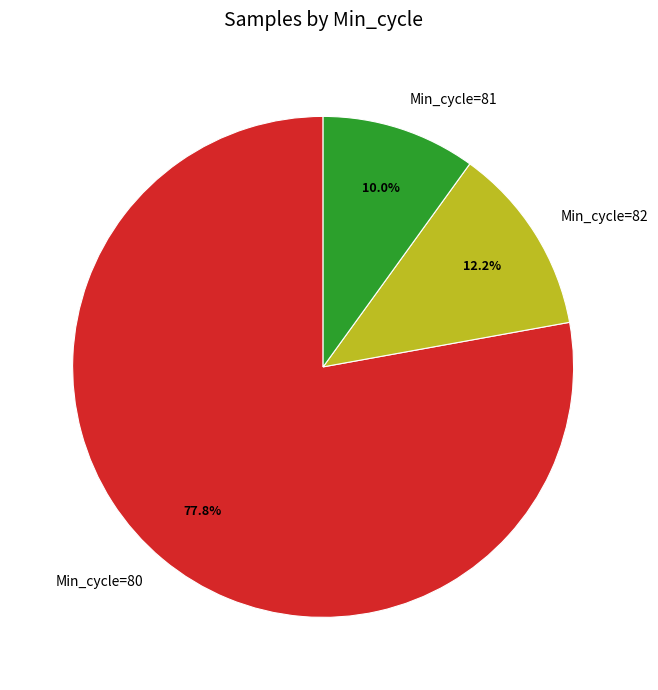

Rank the categories by value from highest to lowest.

Min_cycle=80, Min_cycle=82, Min_cycle=81